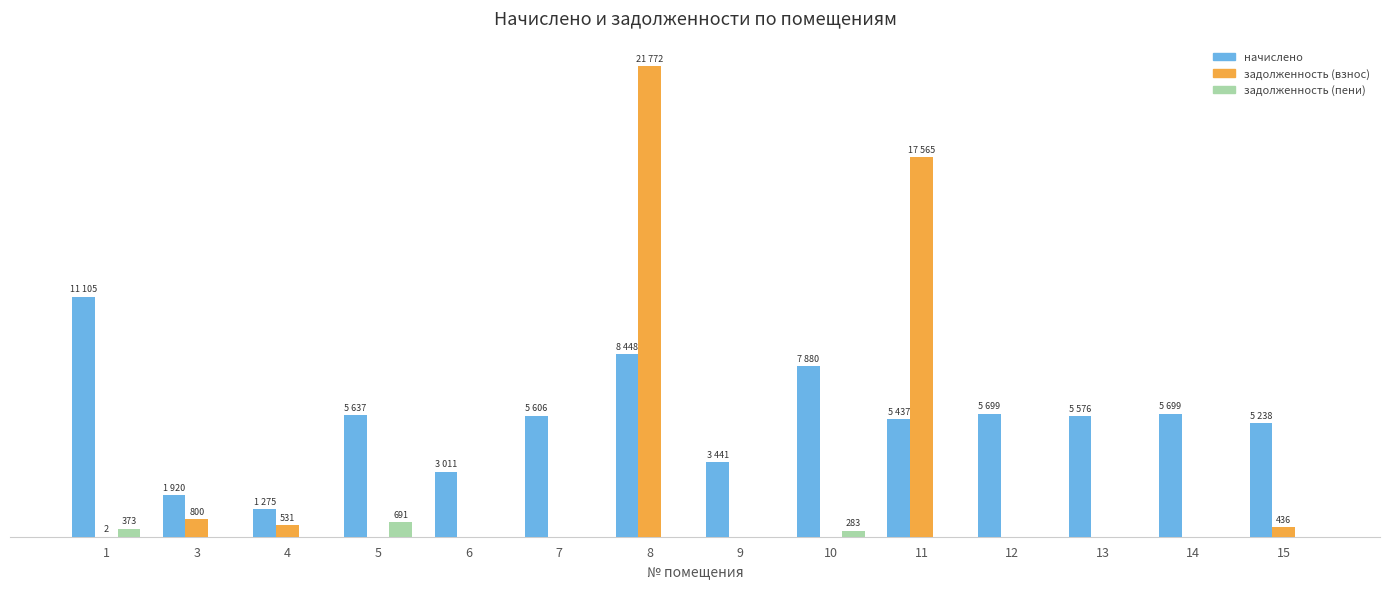

Does the chart contain stacked bars?

No